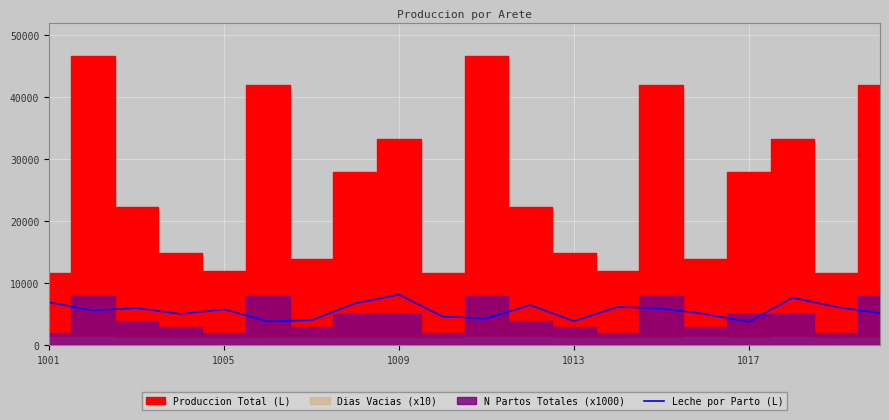

The value of Leche por Parto (L) at 1013 is 3916. True or false?

True